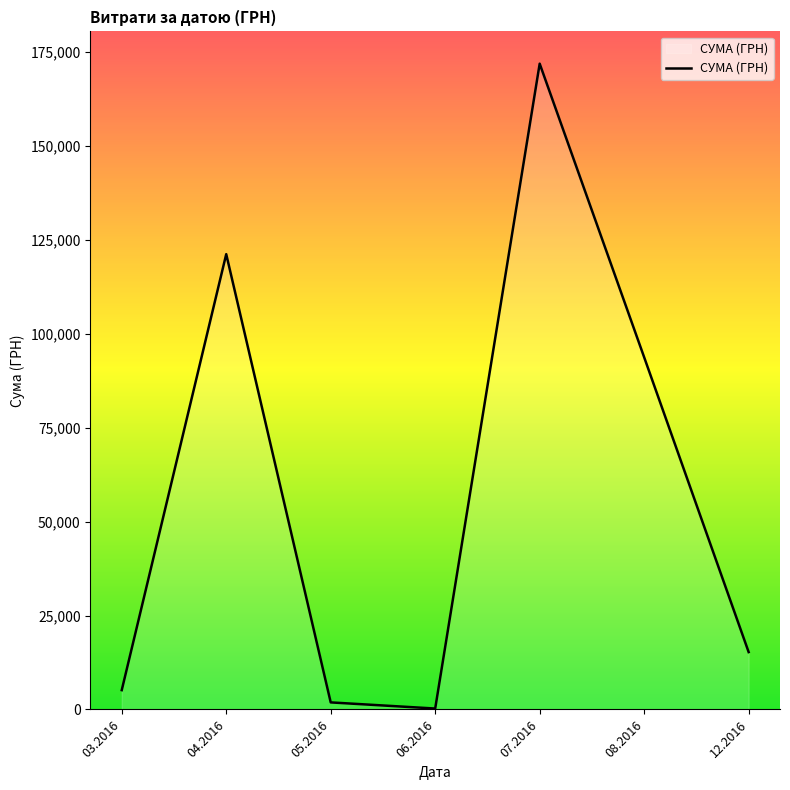

What is the difference between the maximum and minimum values?

171681.6